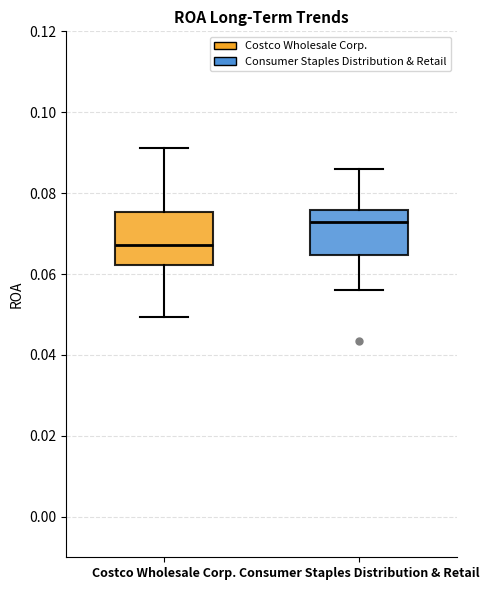

Reading left to right, transcribe this box plot: for each box, give where its median line is, the range the box spans, and where its two whiskers end, as read against the y-axis. The values are not printed on the chart, so give them approximately, as read against the axis.

Costco Wholesale Corp.: median 0.068, box 0.062 to 0.076, whiskers 0.050 to 0.092
Consumer Staples Distribution & Retail: median 0.072, box 0.064 to 0.076, whiskers 0.056 to 0.086